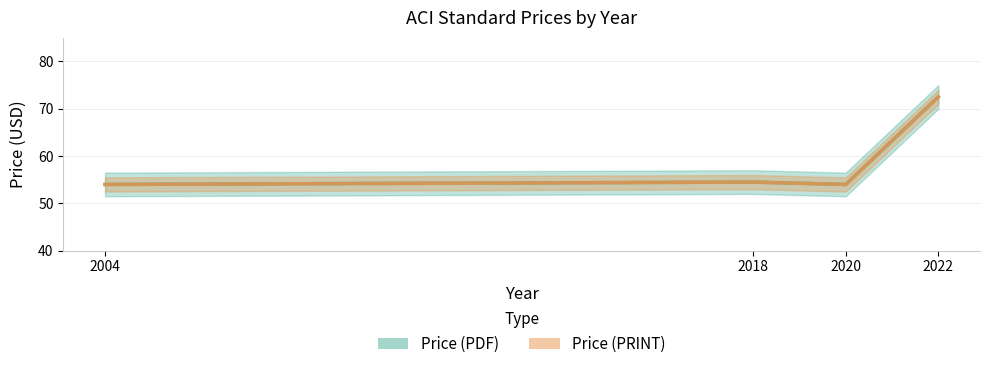

True or false: Price (PRINT) and Price (PDF) intersect in this chart.

False